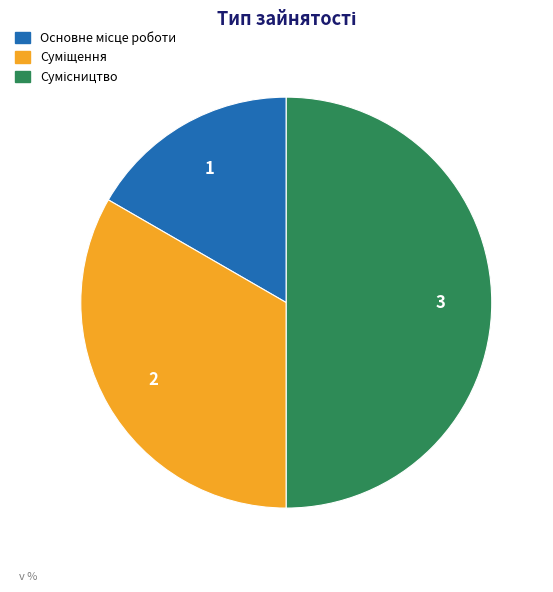

How many slices are in this pie chart?

3